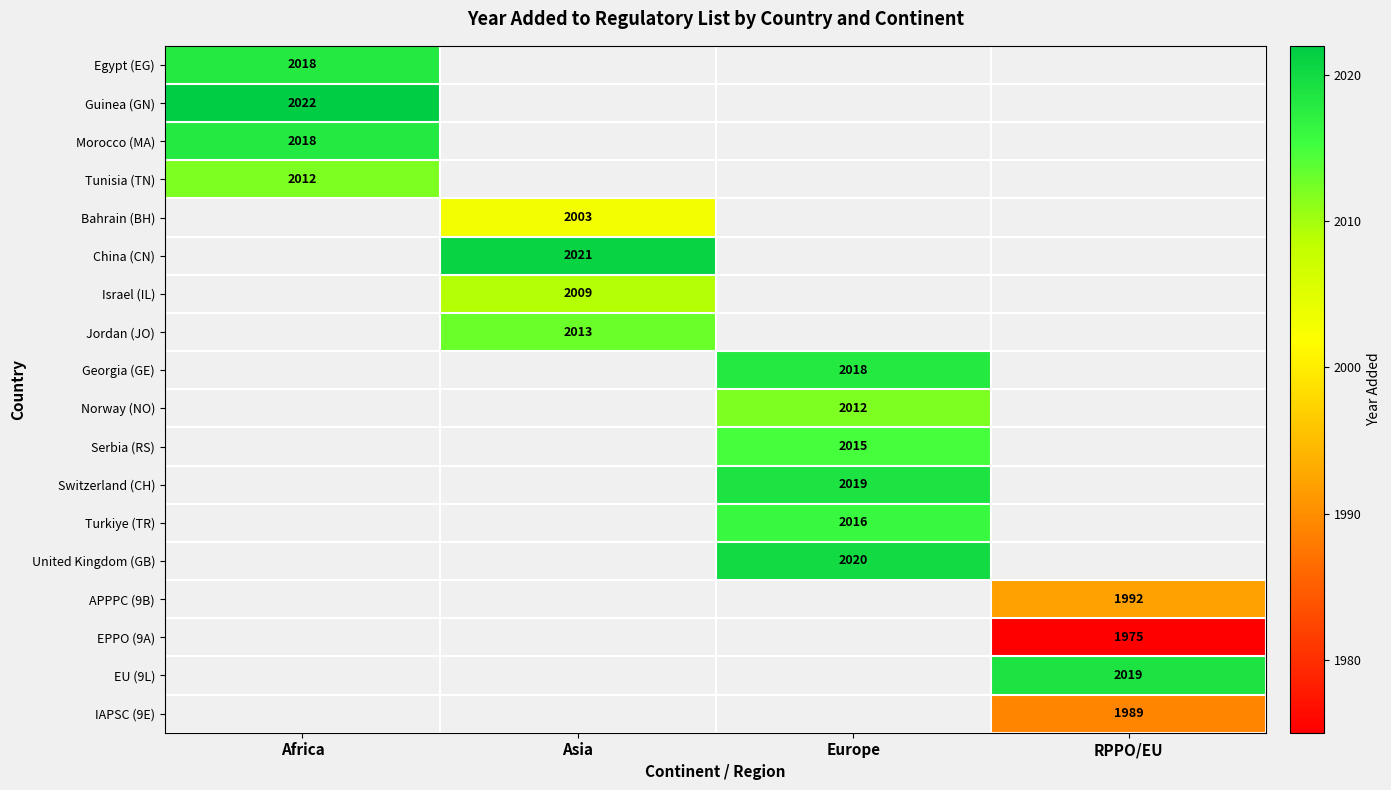

What is the maximum value shown in the chart?

2022.0